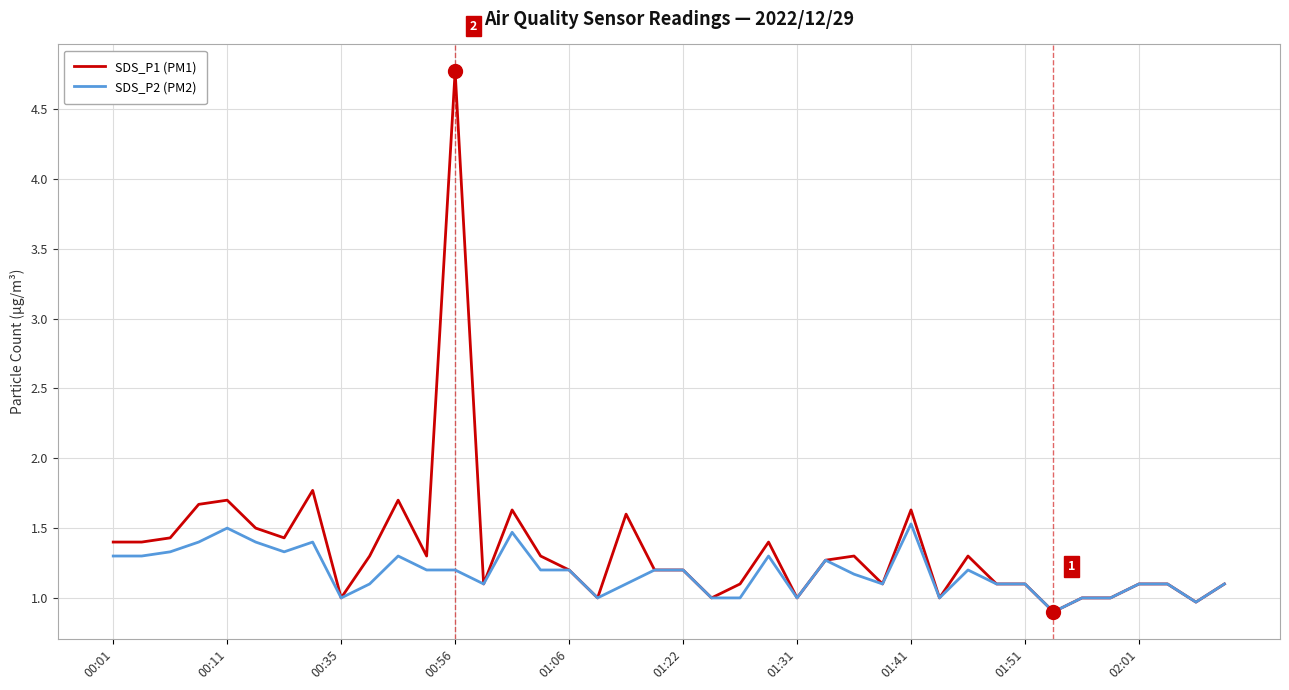

Which series has the largest total across all categories?

SDS_P1 (PM1)